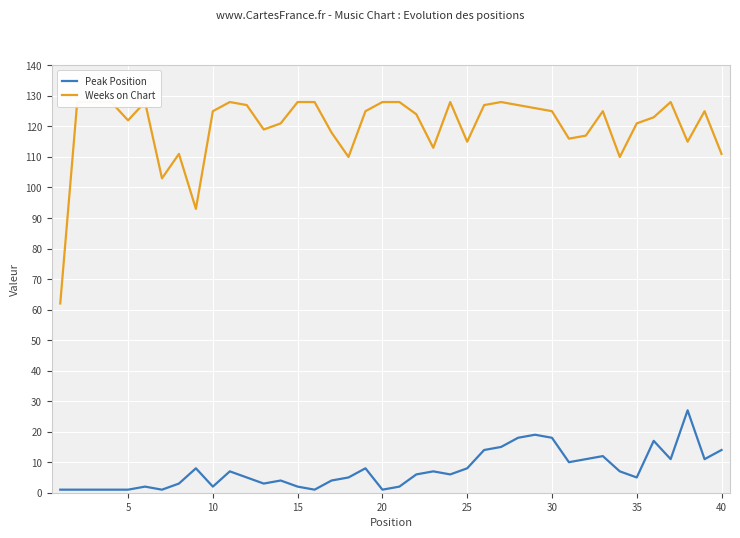

Is this an area chart (filled region under the line)?

No